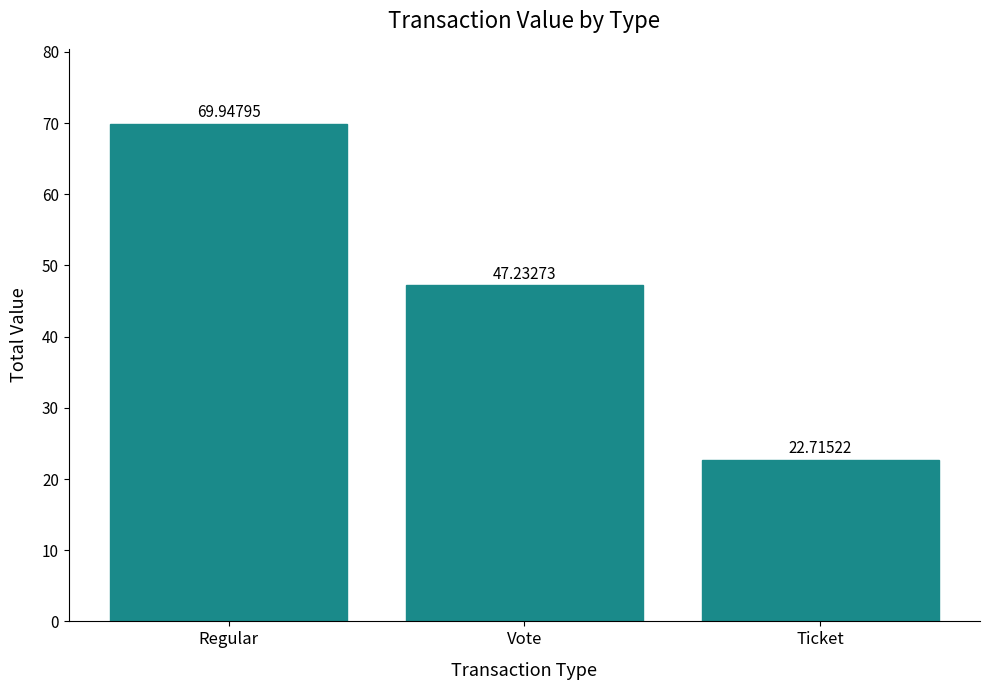

What is the approximate value at Vote?

47.2